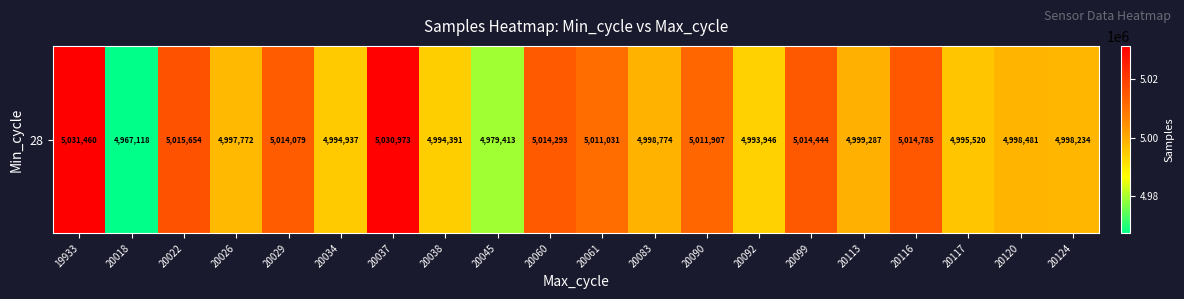

Reading left to right, extract all data points from this chart.

19933=5031460	20018=4967118	20022=5015654	20026=4997772	20029=5014079	20034=4994937	20037=5030973	20038=4994391	20045=4979413	20060=5014293	20061=5011031	20083=4998774	20090=5011907	20092=4993946	20099=5014444	20113=4999287	20116=5014785	20117=4995520	20120=4998481	20124=4998234